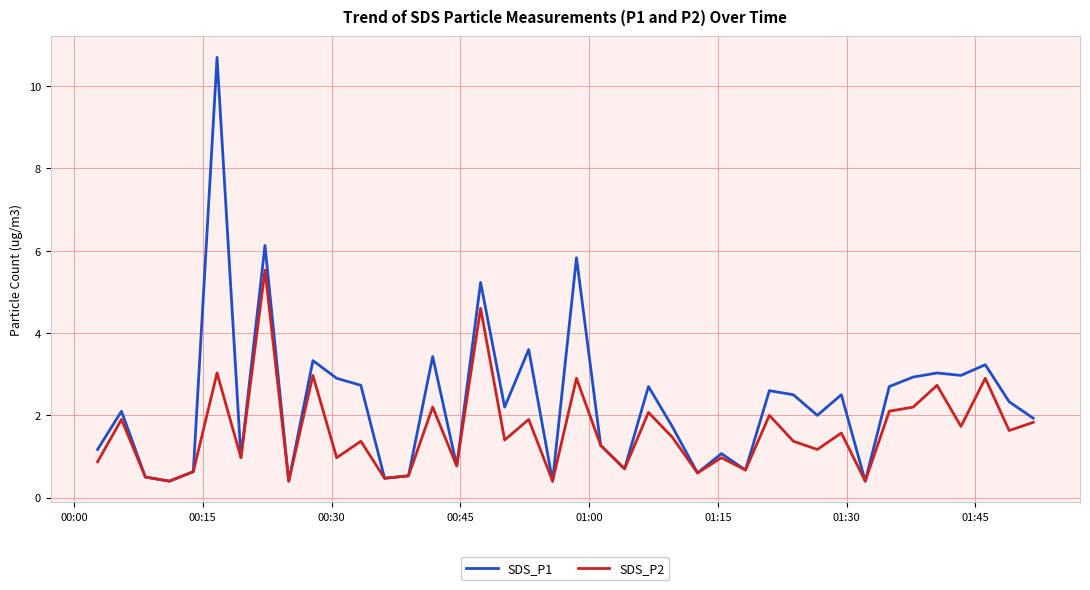

How many lines are shown in the chart?

2